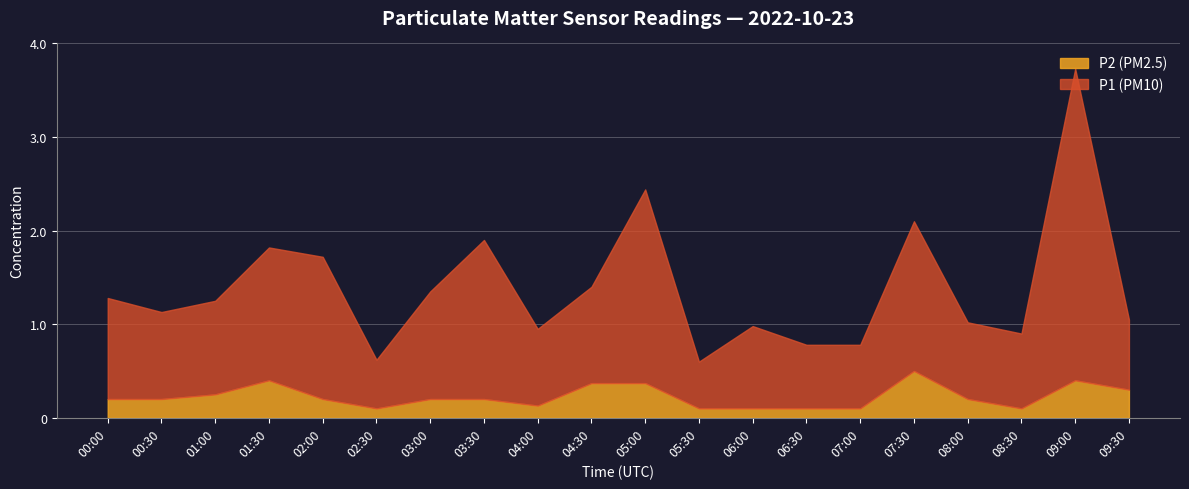

What is the sum of all P2 values?

4.5